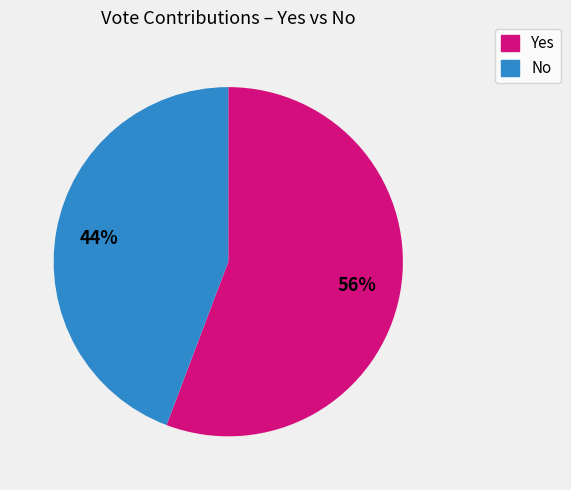

To the nearest percent, what is the average slice percentage?

50%